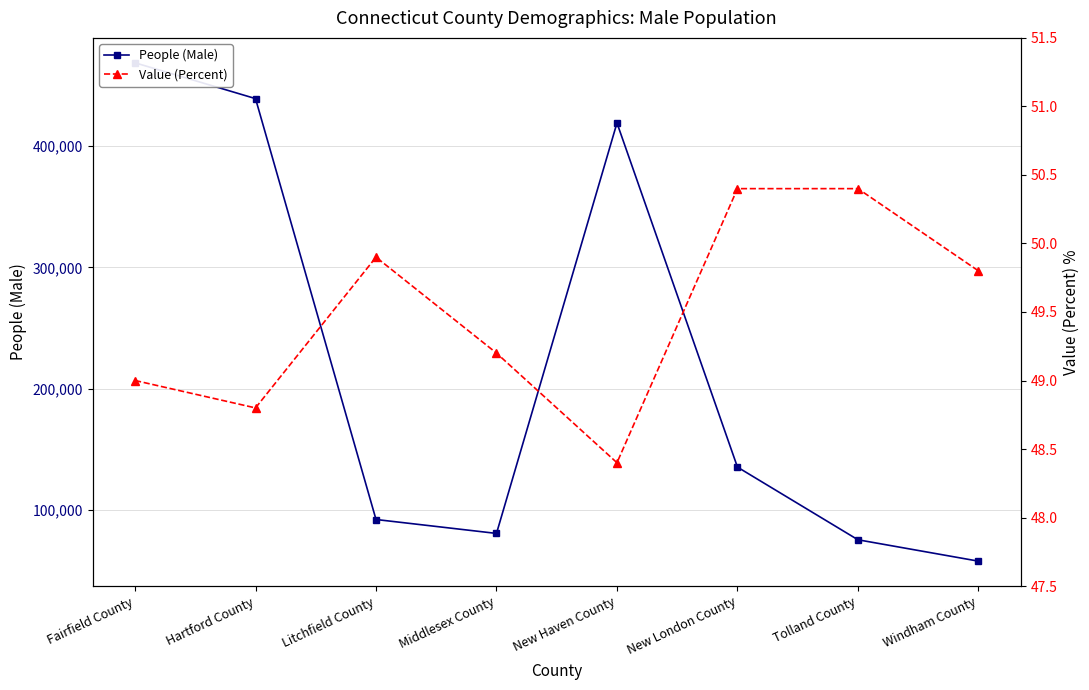

List the series in order of their peak value, lowest first.

Value (Percent), People (Male)